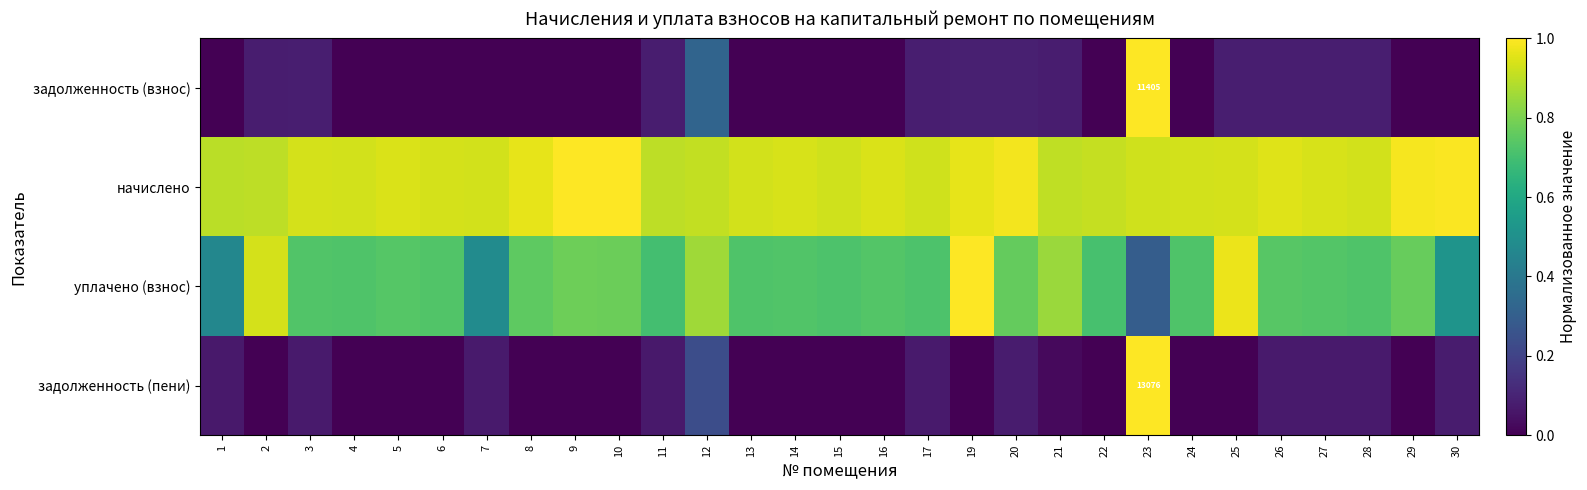

Is it true that начислено equals 1.4 at 10?

False